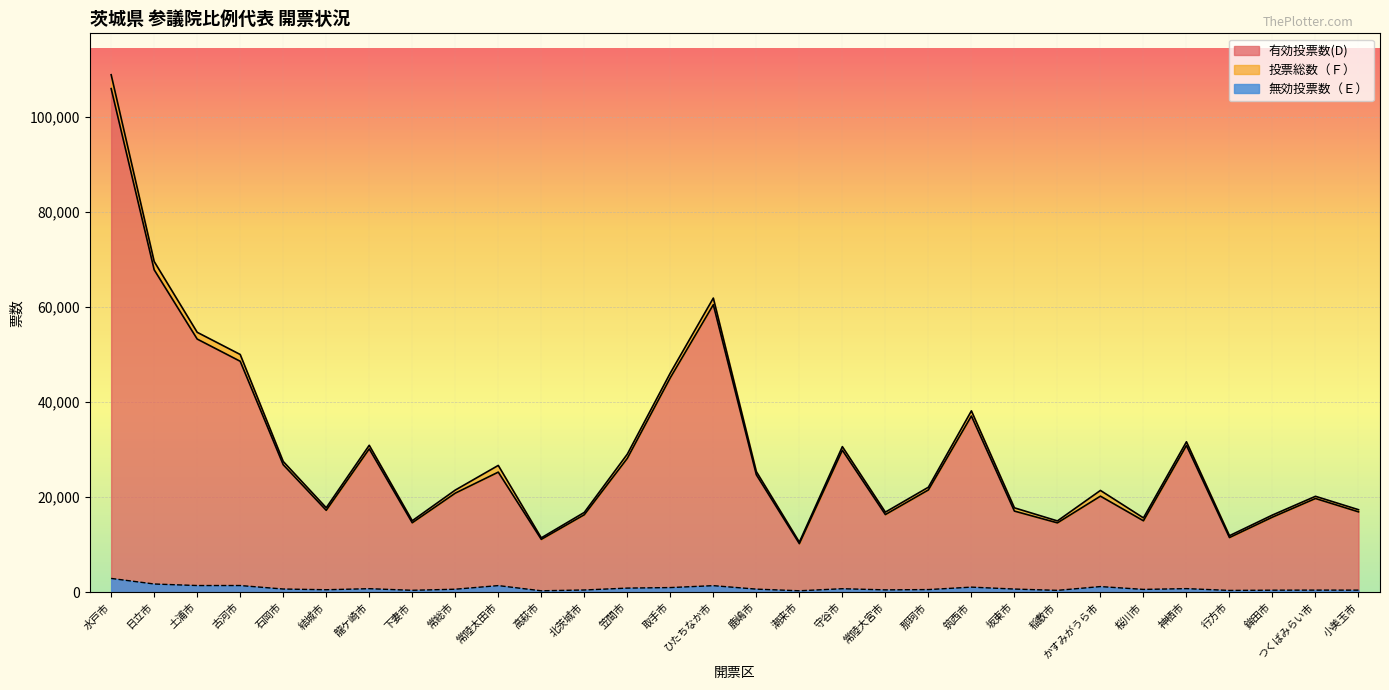

True or false: 有効投票数(D) and 無効投票数（Ｅ） intersect in this chart.

False